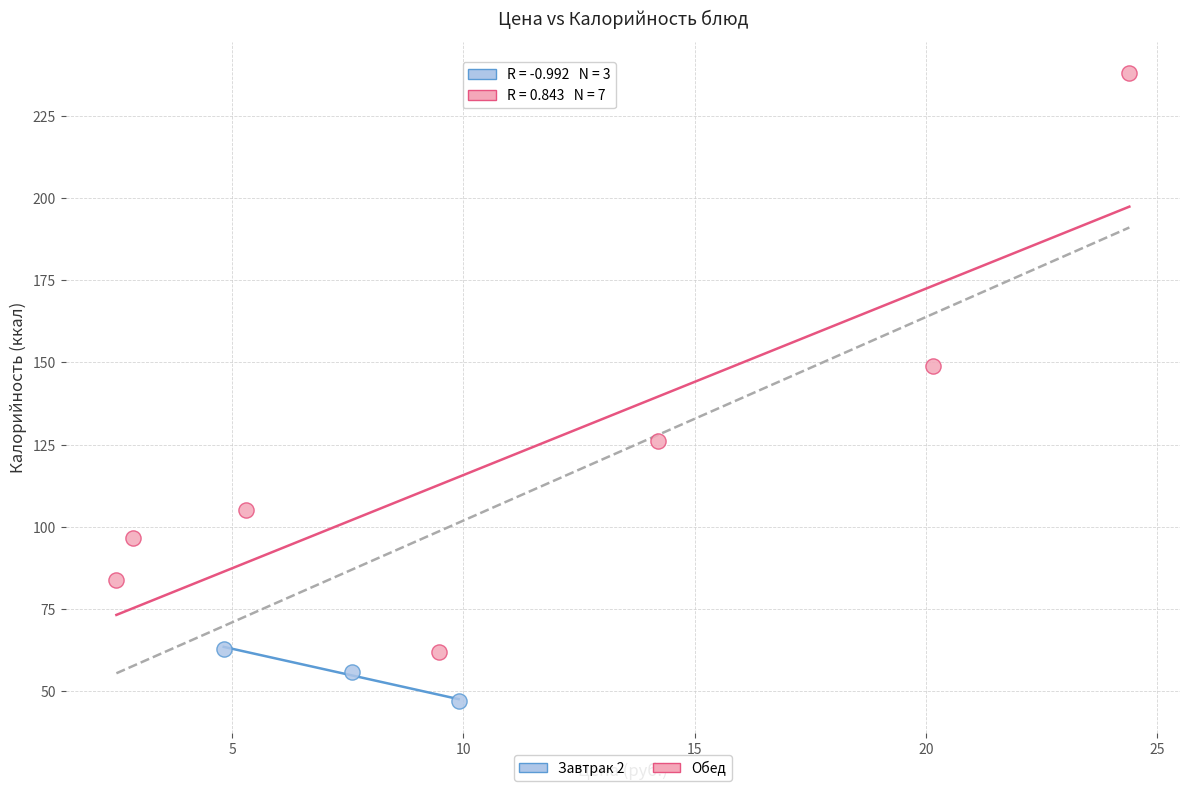

Which series has the largest Y range (max minus min)?

Обед